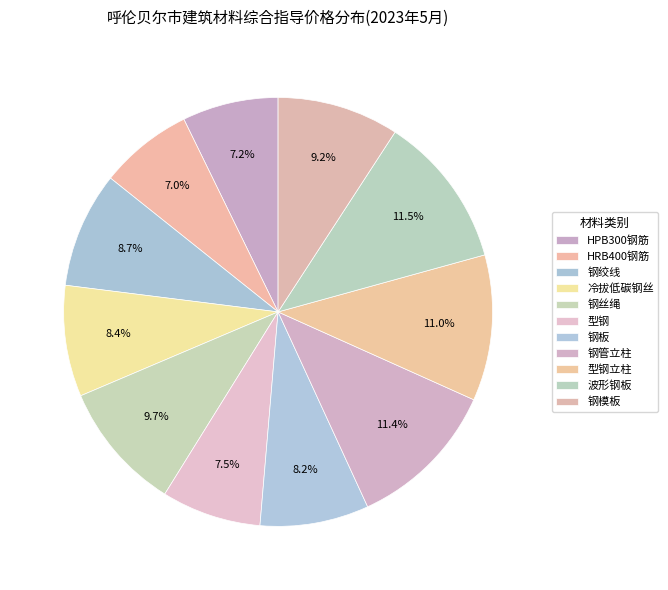

The 冷拔低碳钢丝 slice represents 8% of the pie. True or false?

True